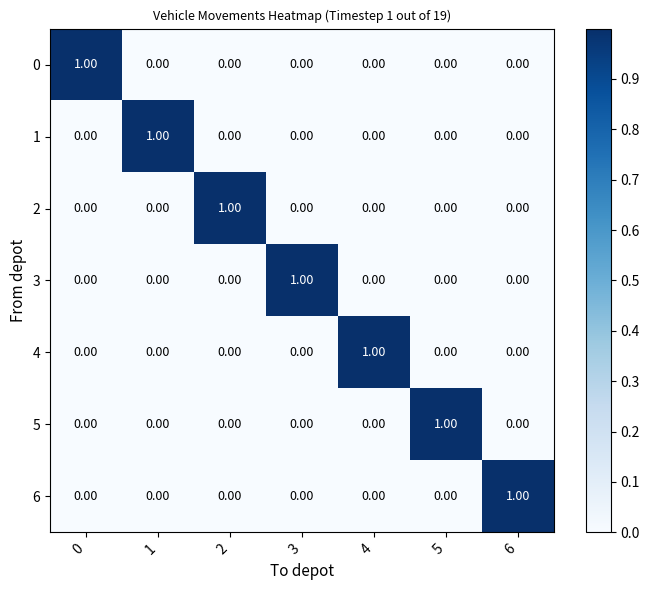

At how many categories does at least one series exceed 0?

7